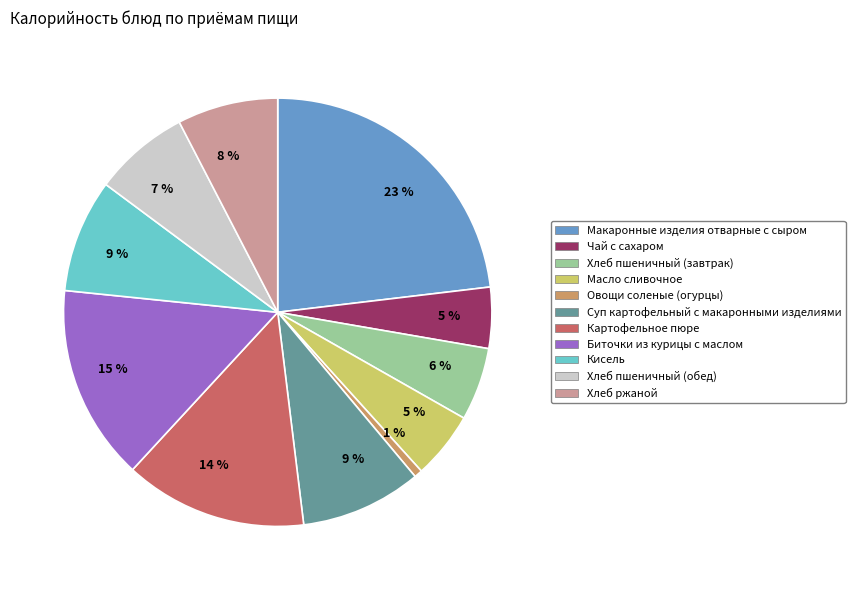

To the nearest percent, what is the average slice percentage?

9%